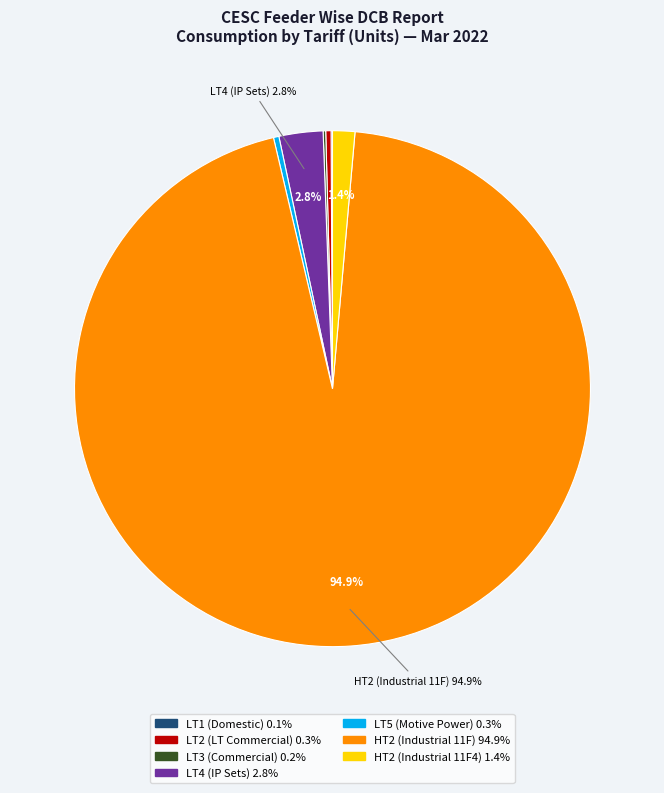

Is there any slice that represents more than half of the pie?

Yes